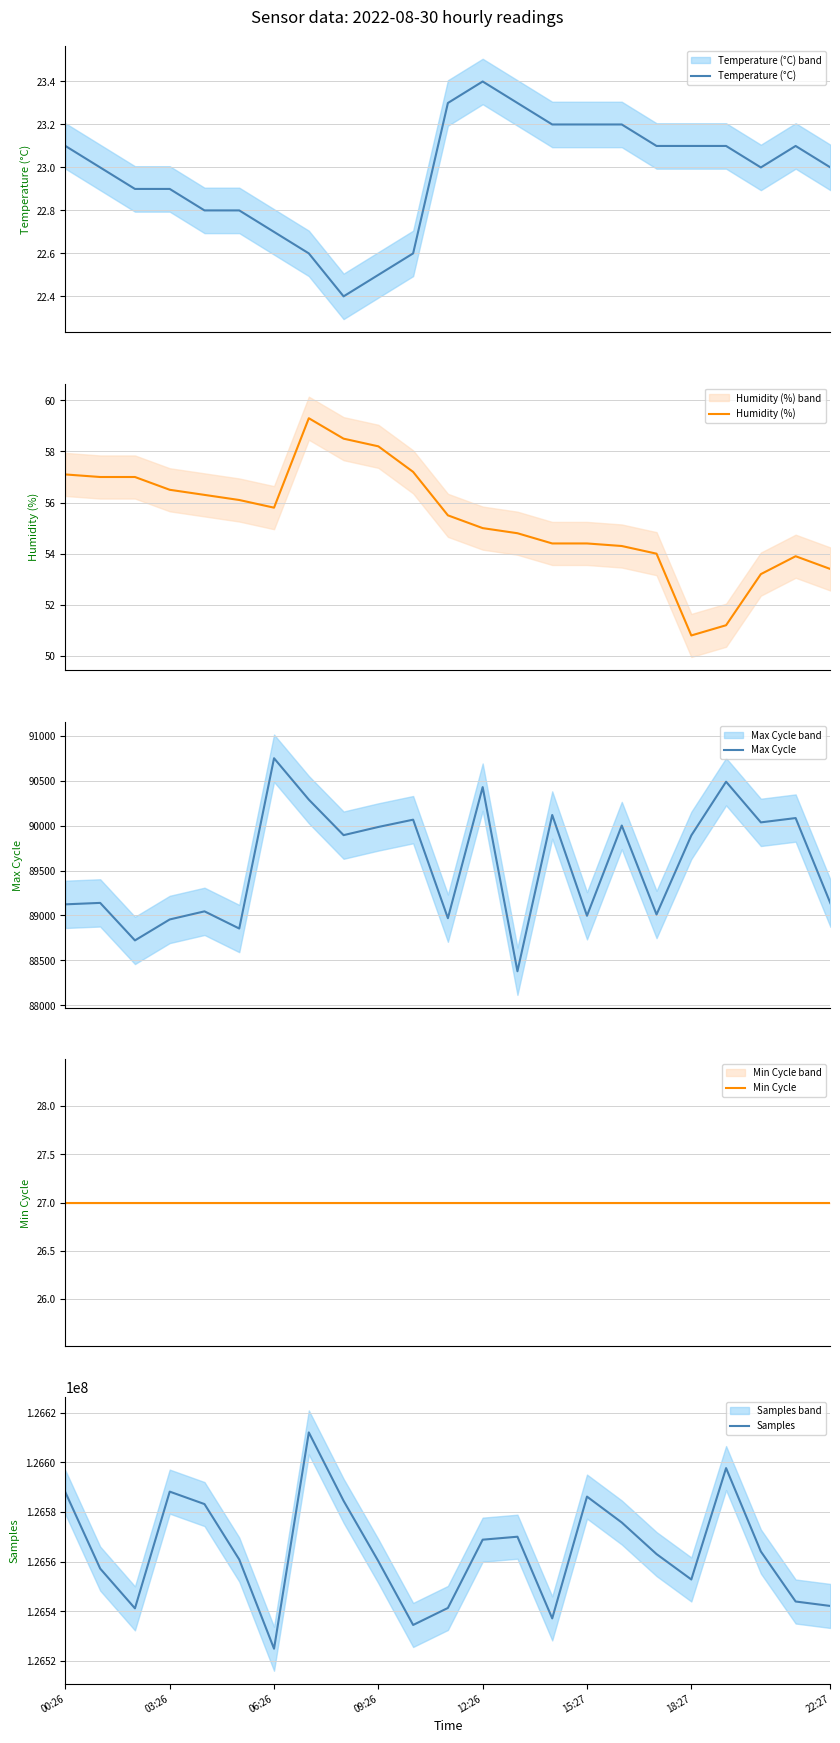

How many data points in Max Cycle are less than 89890?

11